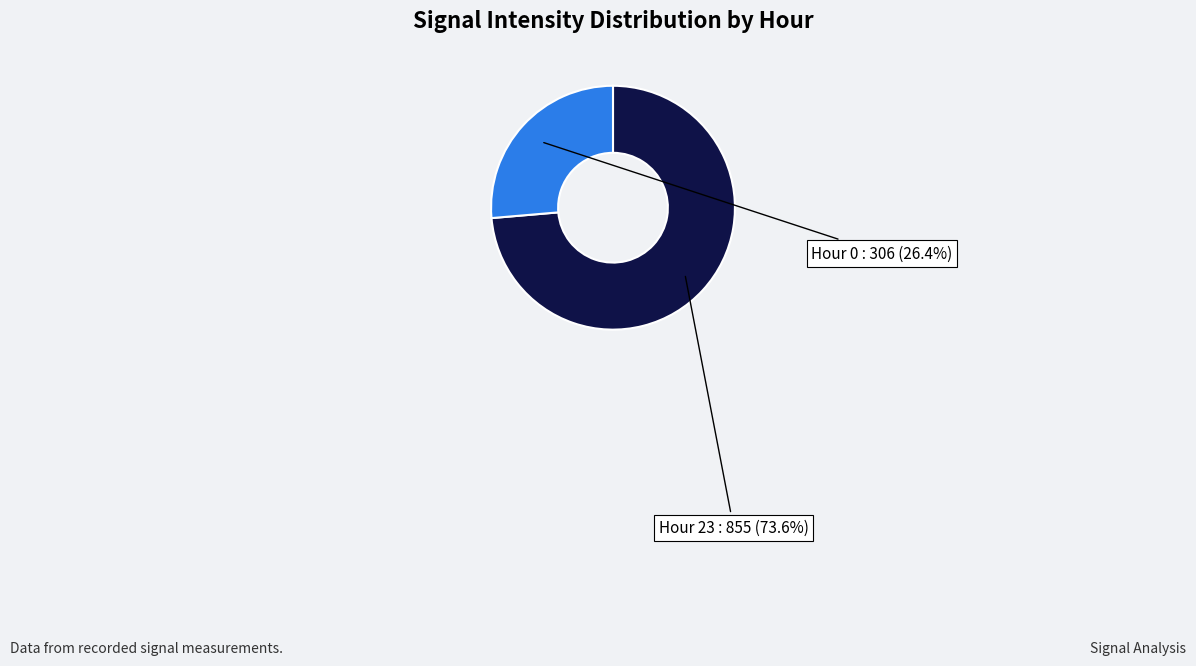

What is the majority slice?

Hour 23